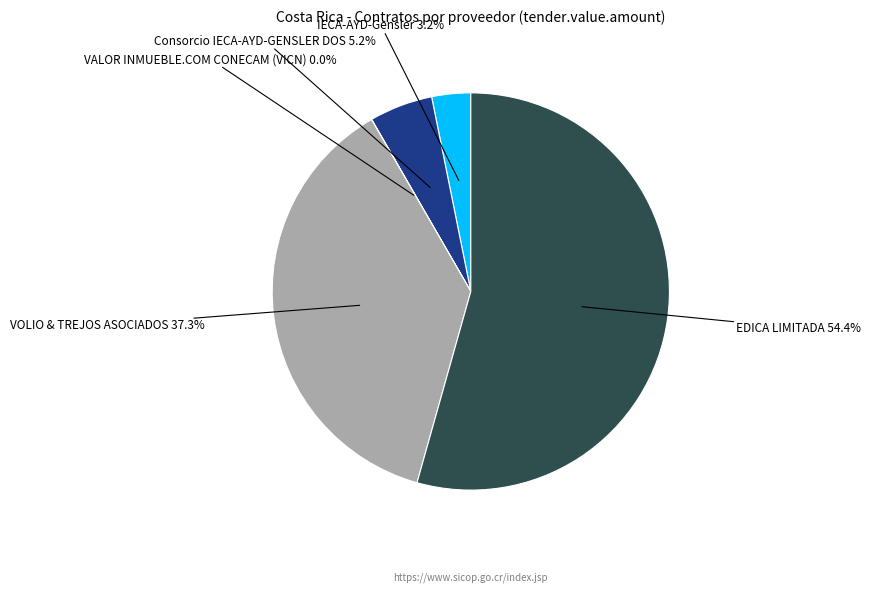

What portion of the pie excludes IECA-AYD-Gensler?

96.8%